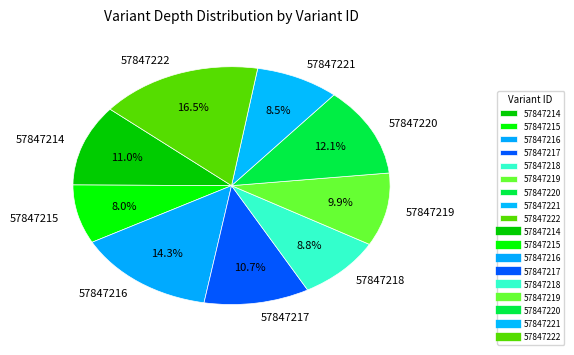

What is the ratio of the value at 57847215 to the value at 57847220?

0.7